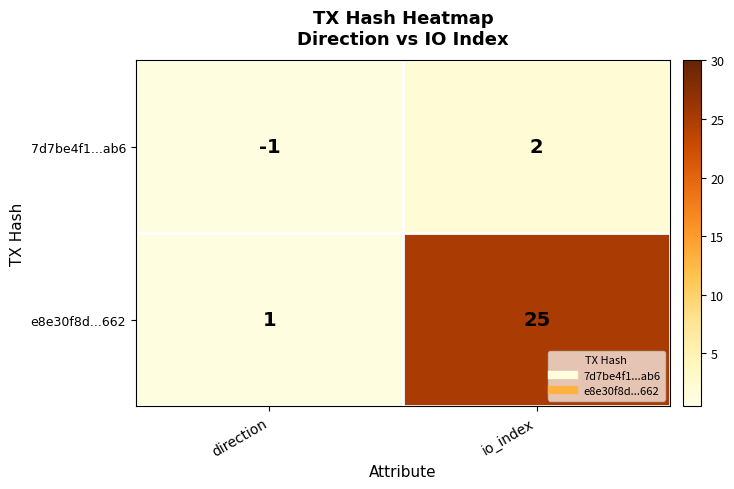

What is the difference between the maximum and minimum values in the e8e30f8d...662 series?

24